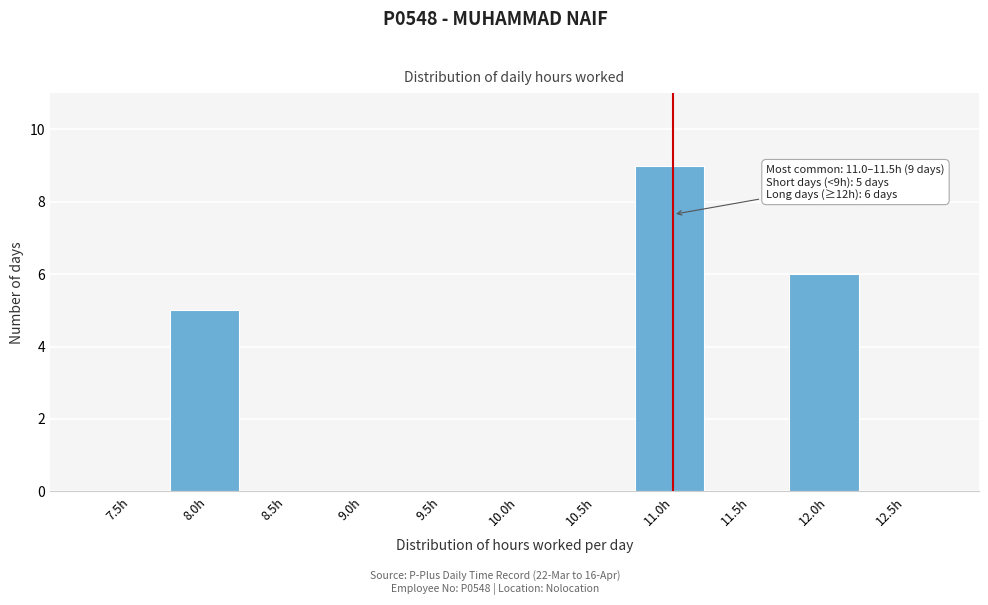

Reading left to right, what are all the values shown in this chart?

7.5h=0	8.0h=5	8.5h=0	9.0h=0	9.5h=0	10.0h=0	10.5h=0	11.0h=9	11.5h=0	12.0h=6	12.5h=0